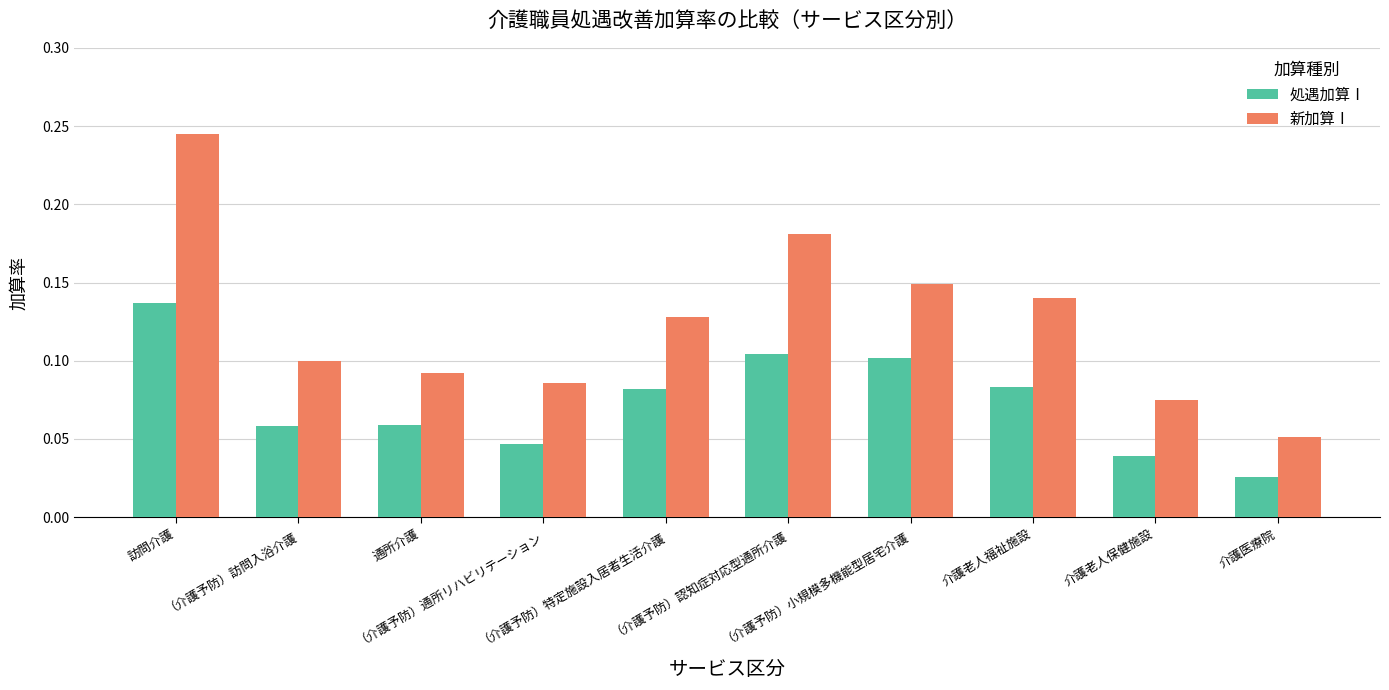

Which series has the widest spread of values?

新加算Ⅰ